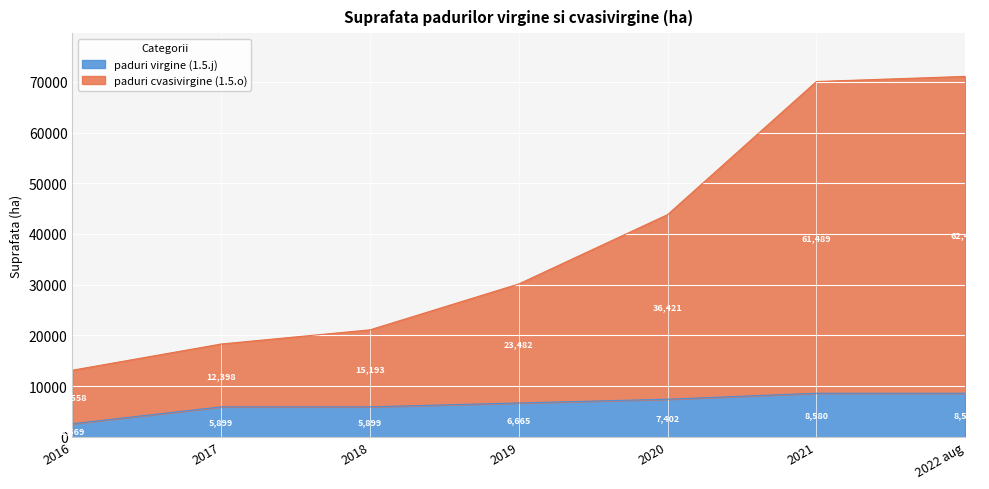

True or false: paduri cvasivirgine (1.5.o) has more than 2 interior local peaks.

False